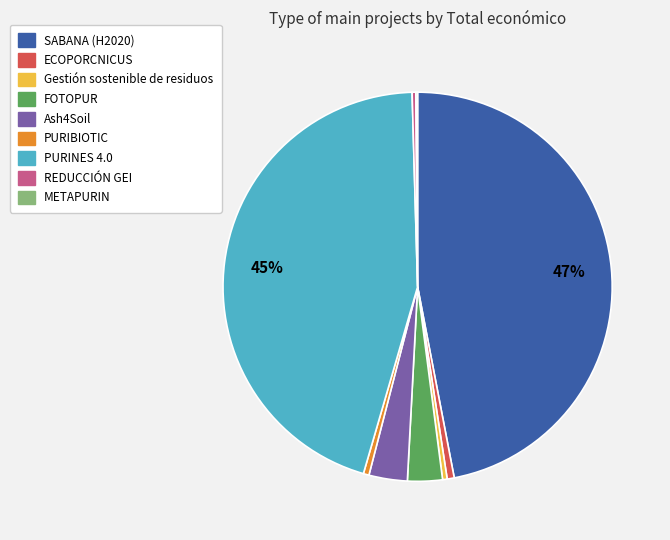

What is the largest slice in the pie chart?

SABANA (H2020)